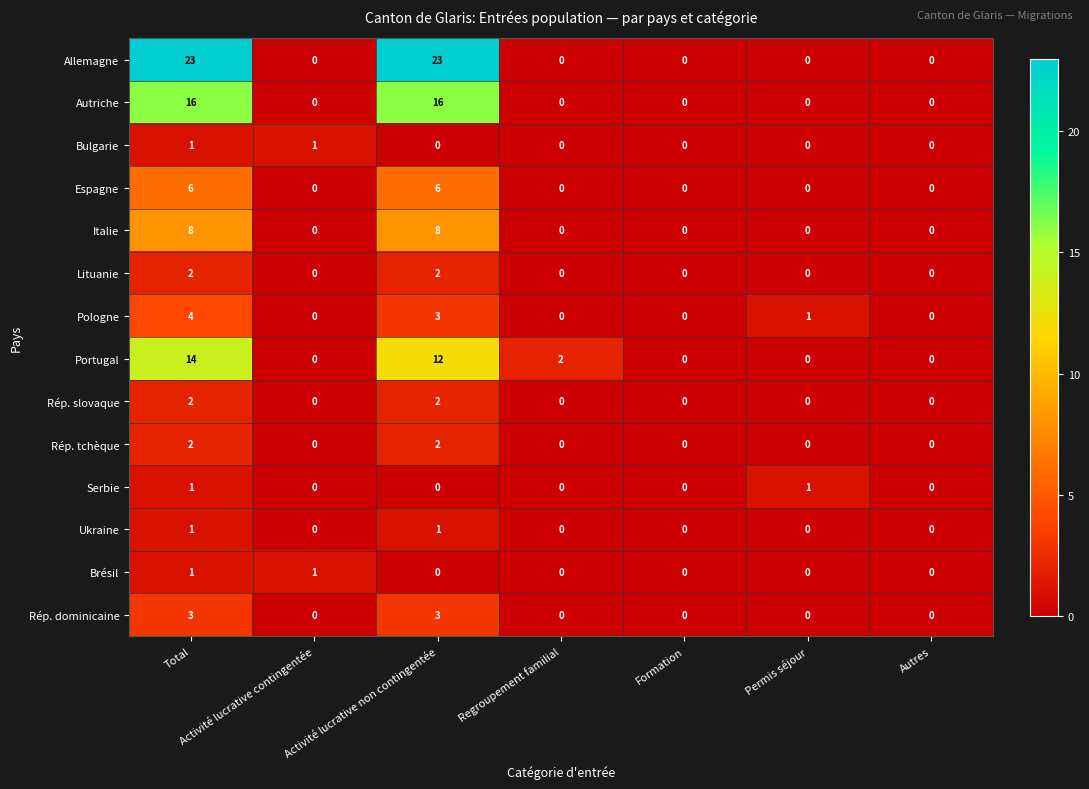

The Allemagne series shows 0 at Autres. True or false?

True